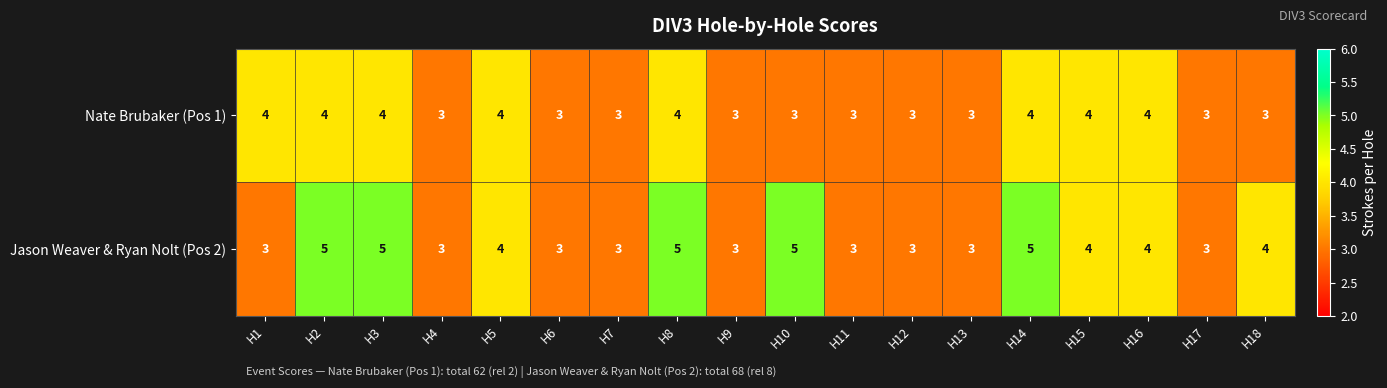

The Nate Brubaker (Pos 1) series shows 3 at H6. True or false?

True